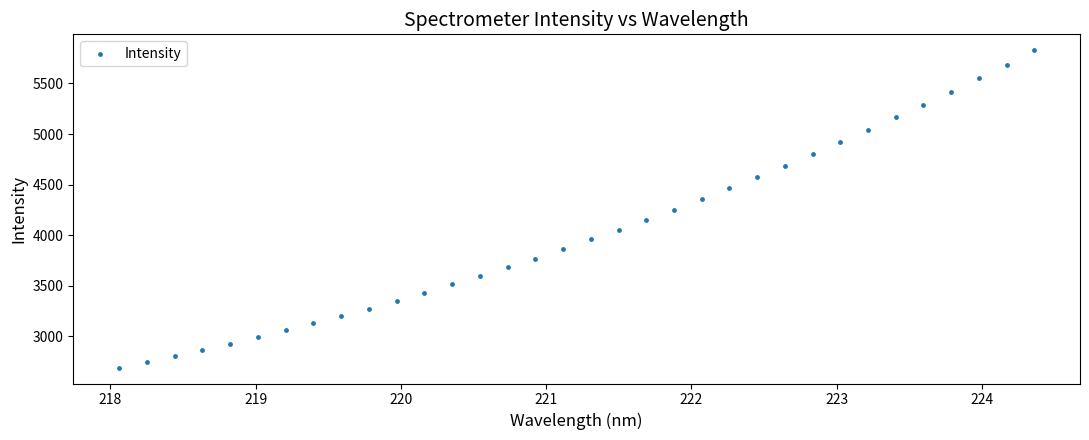

What is the range of X values (max minus min)?

6.3